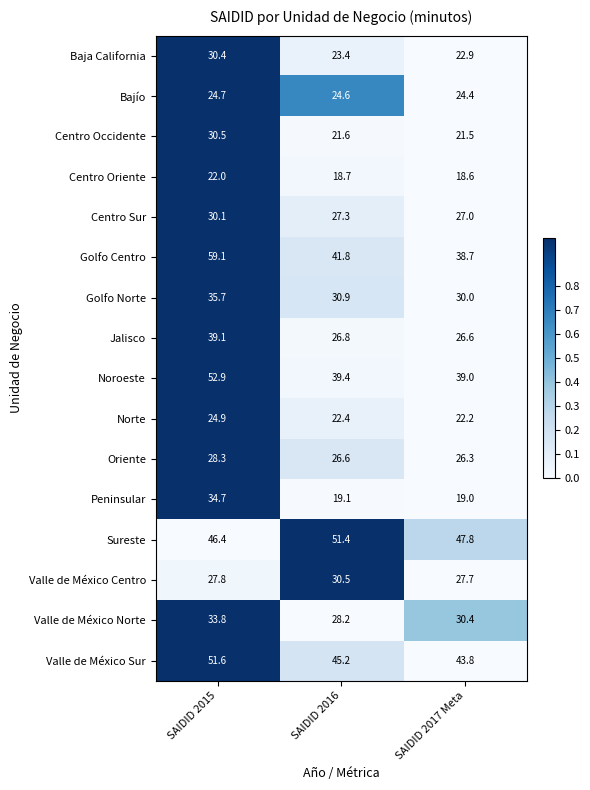

How many data points in Valle de México Sur are above 45?

2